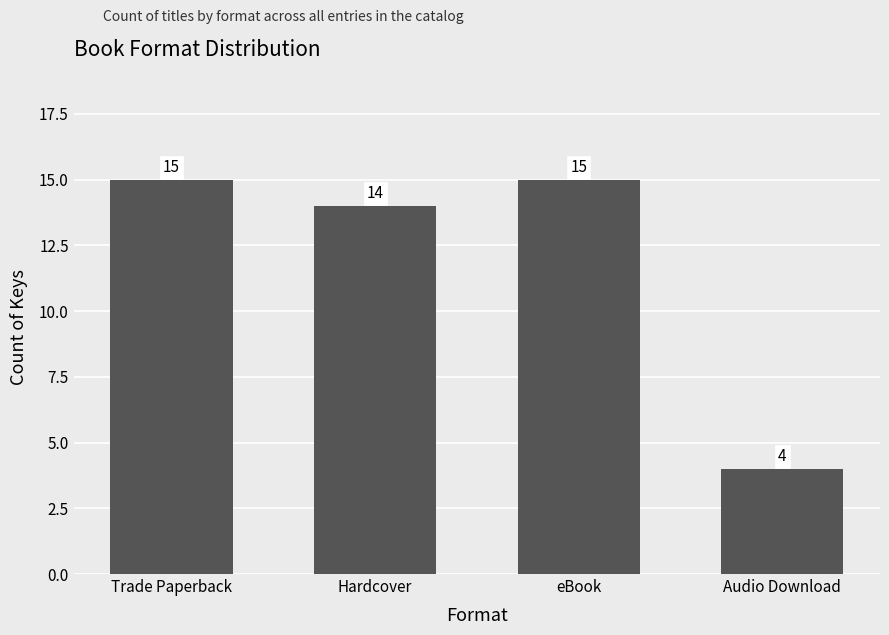

How many values are below 15?

2